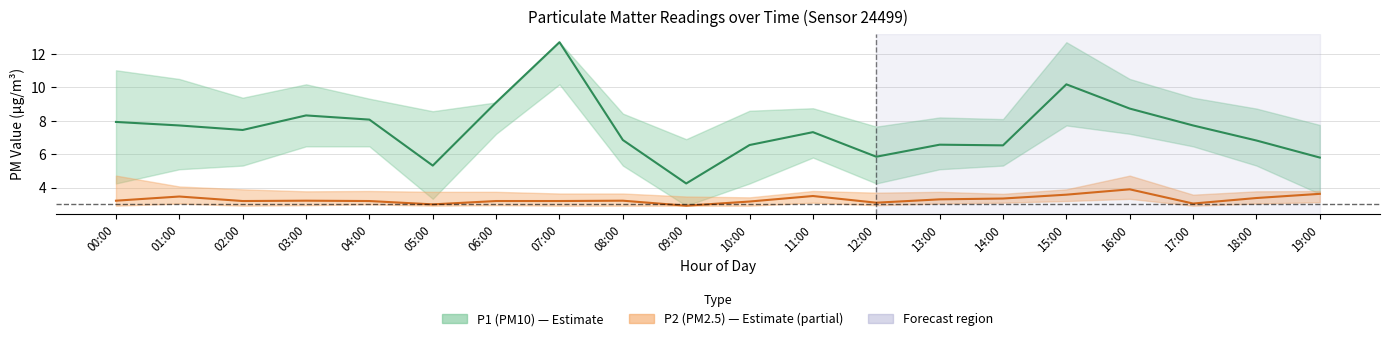

How many lines are shown in the chart?

2